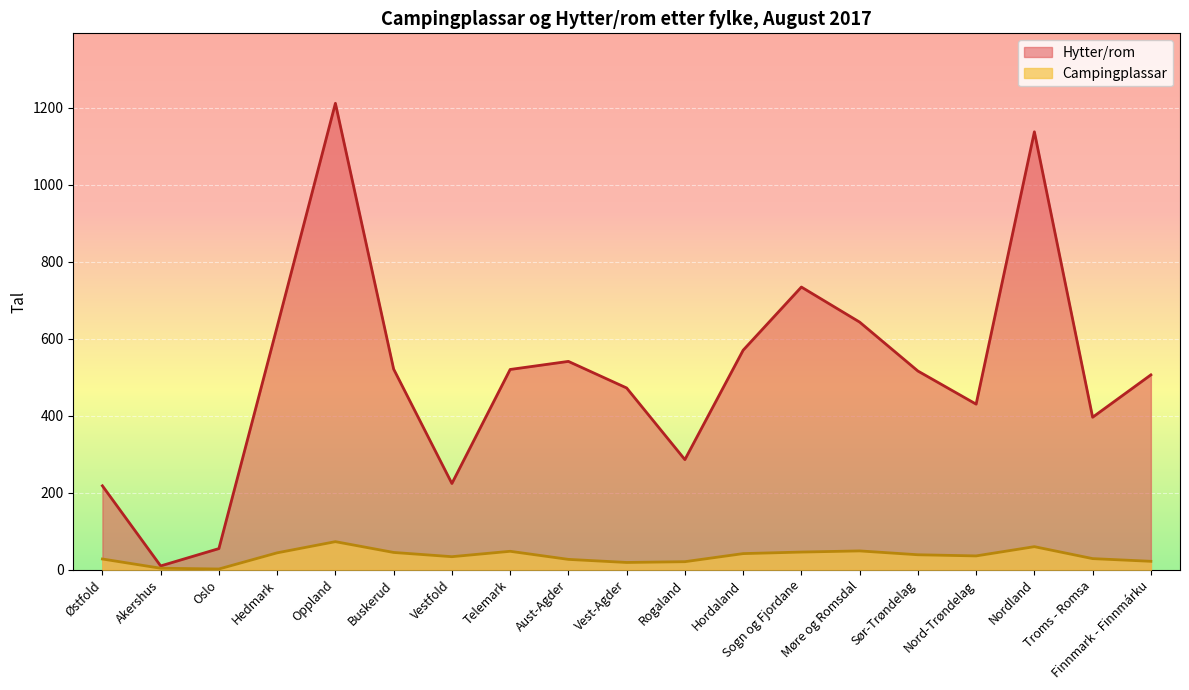

True or false: Campingplassar has a value of 19 at Vest-Agder.

True